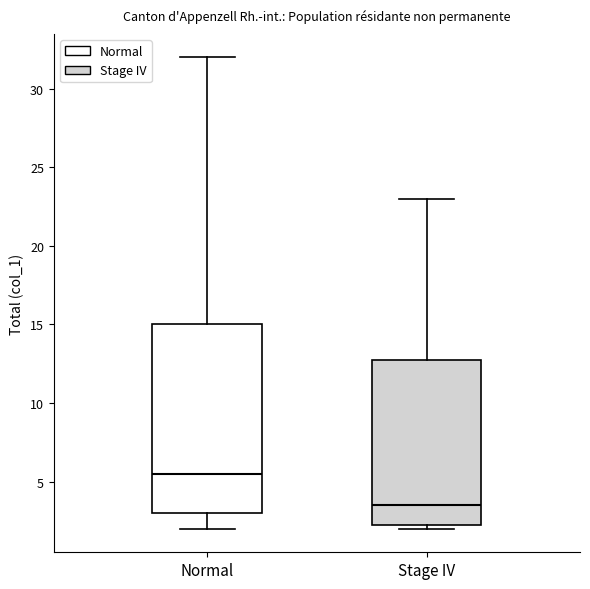

Which box is the tallest, from its lower edge to its upper edge?

Normal